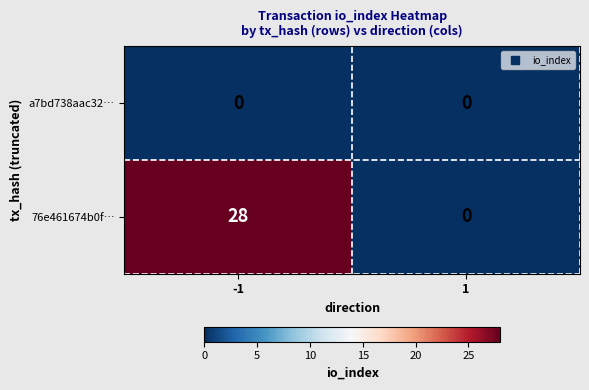

The a7bd738aac32… series shows 0 at -1. True or false?

True